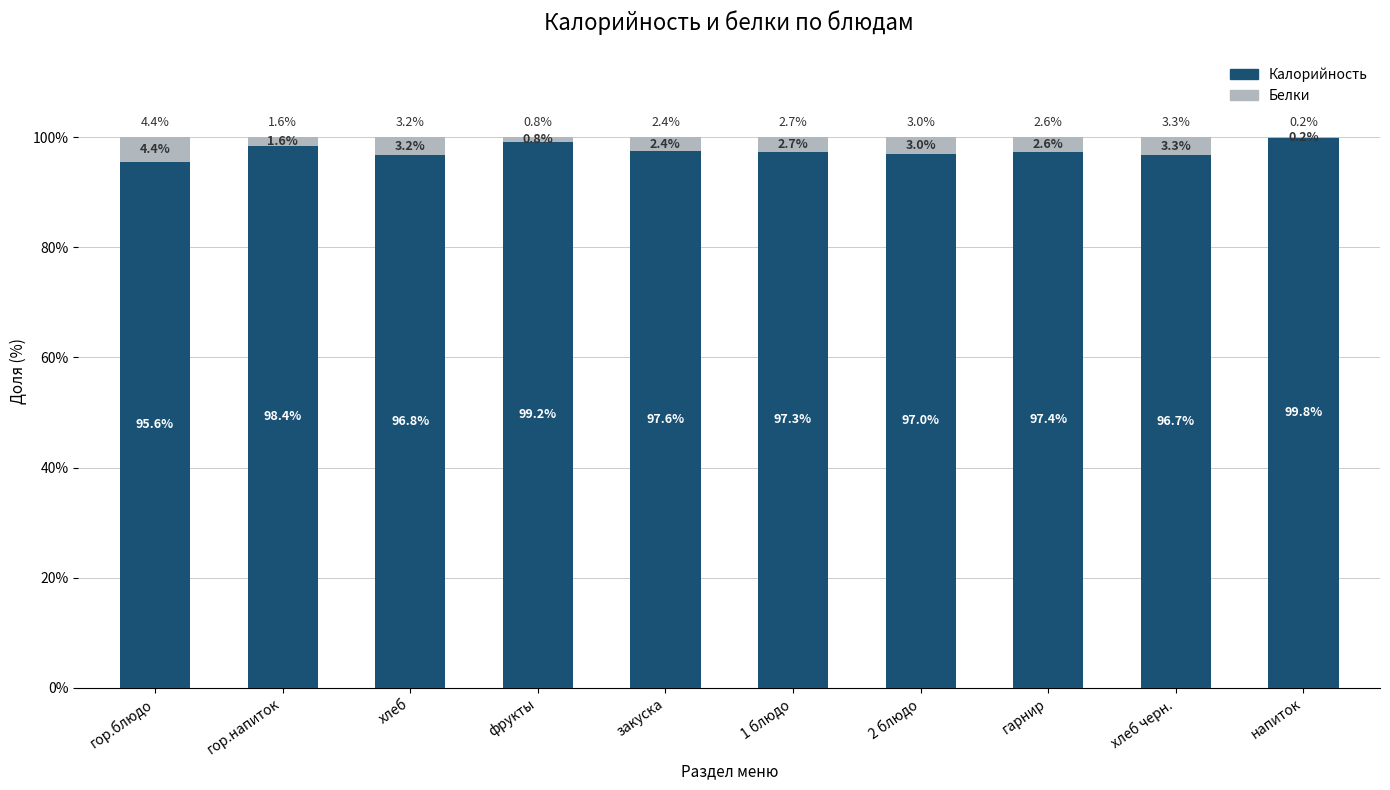

Reading left to right, transcribe the values for Калорийность.

гор.блюдо=95.6	гор.напиток=98.4	хлеб=96.8	фрукты=99.2	закуска=97.6	1 блюдо=97.3	2 блюдо=97.0	гарнир=97.4	хлеб черн.=96.7	напиток=99.8